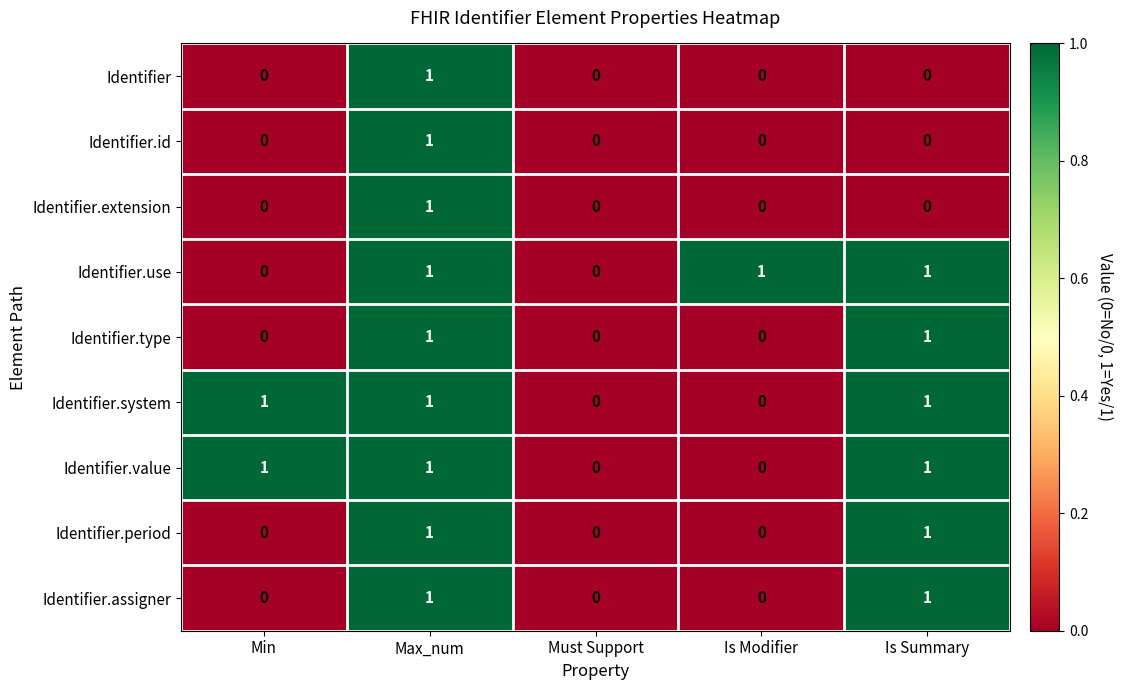

How many Identifier.use values are between 0 and 1?

5